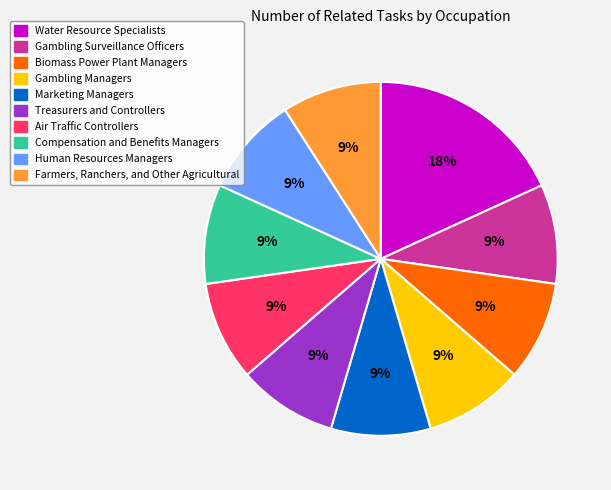

Do Gambling Surveillance Officers and Air Traffic Controllers together represent more than half of the pie?

No